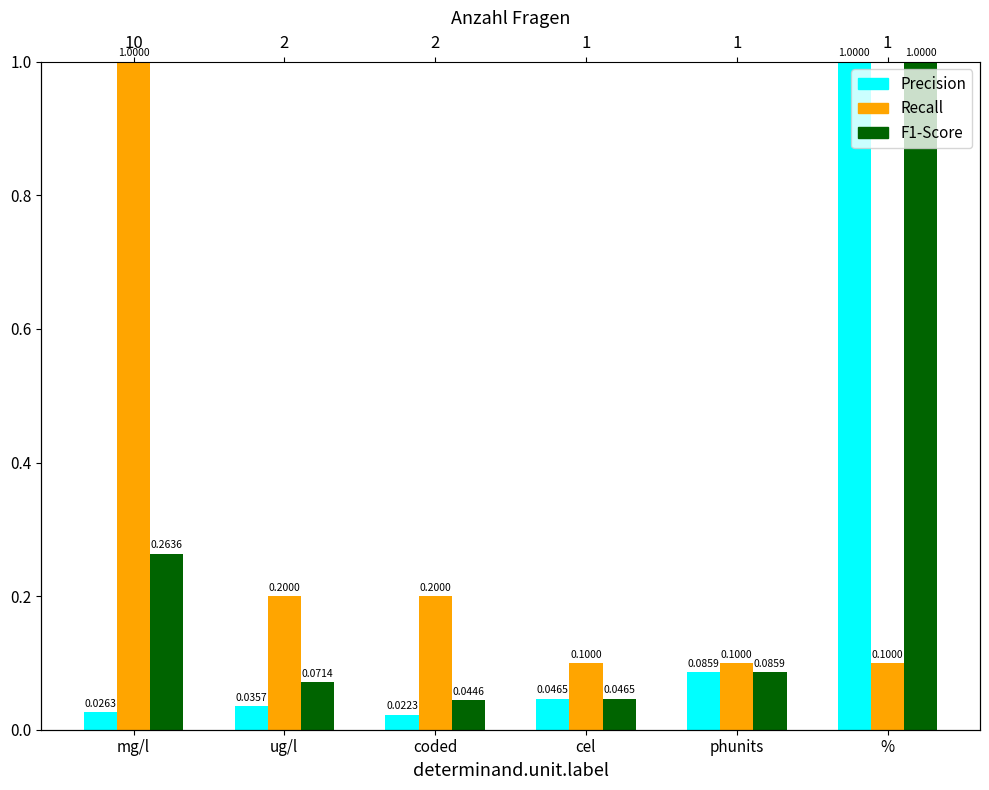

What position from the left is cel?

4